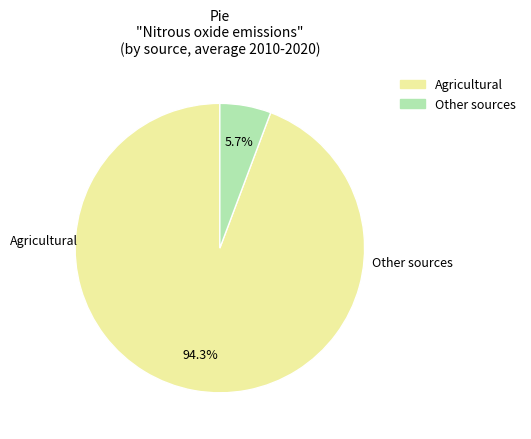

To the nearest percent, what is the difference between the largest and smallest slice percentages?

89%